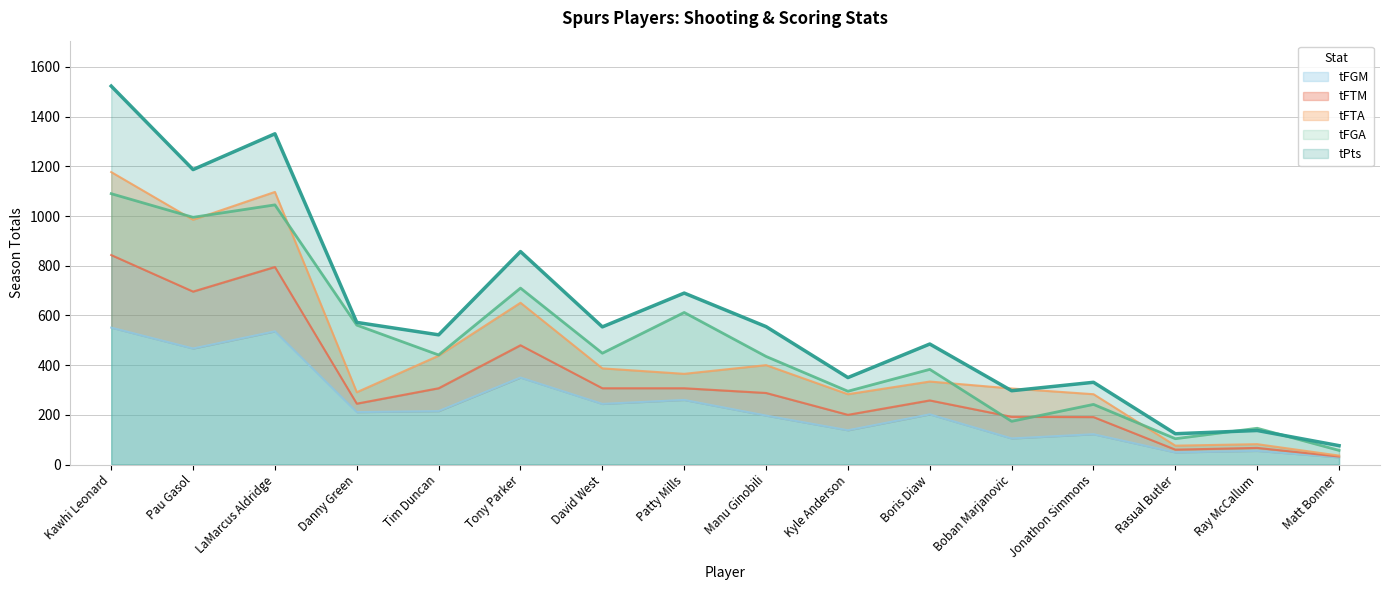

What value does the tFGM series have at Jonathon Simmons?

122